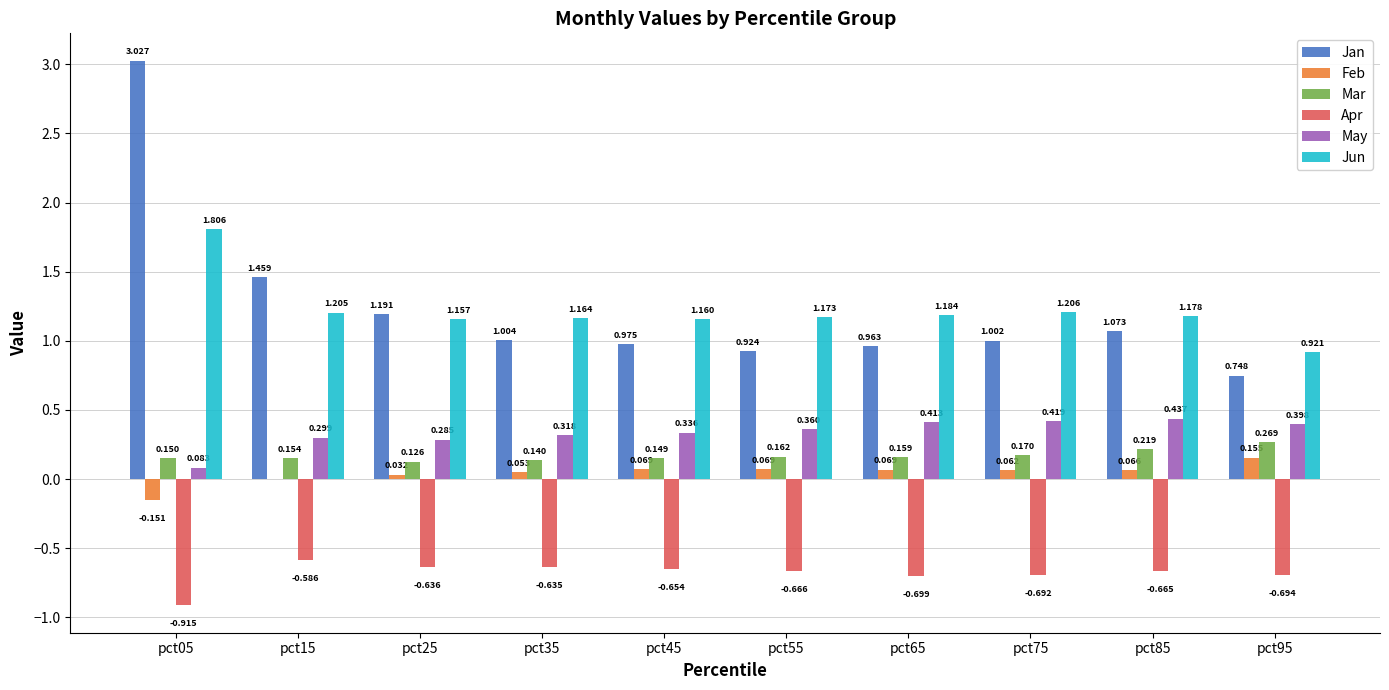

Is the value of Jun at pct95 greater than the value of Feb at pct25?

Yes